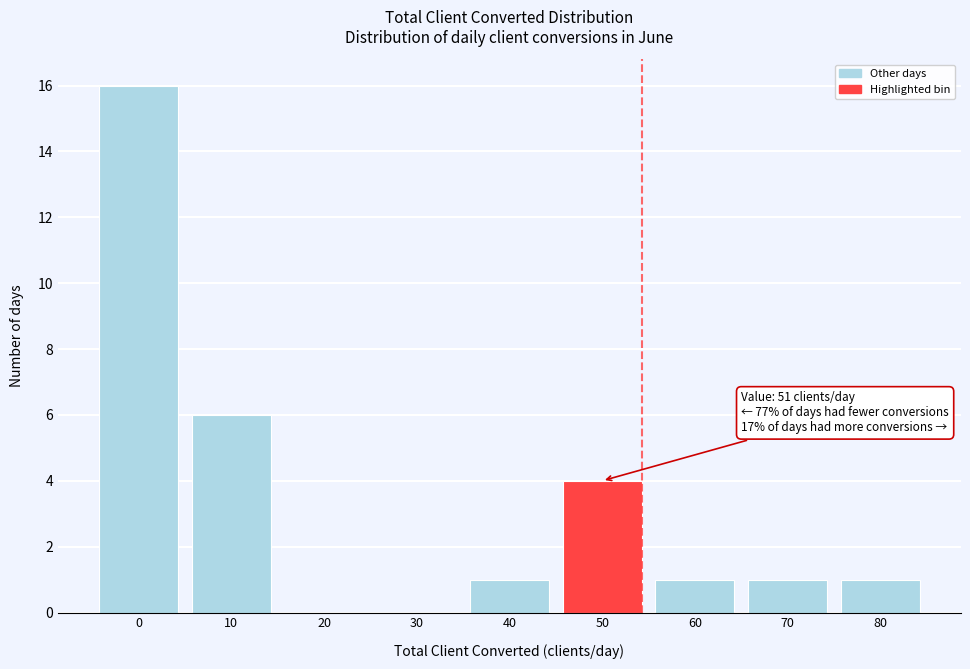

Reading left to right, extract all data points from this chart.

0=16	10=6	20=0	30=0	40=1	50=4	60=1	70=1	80=1